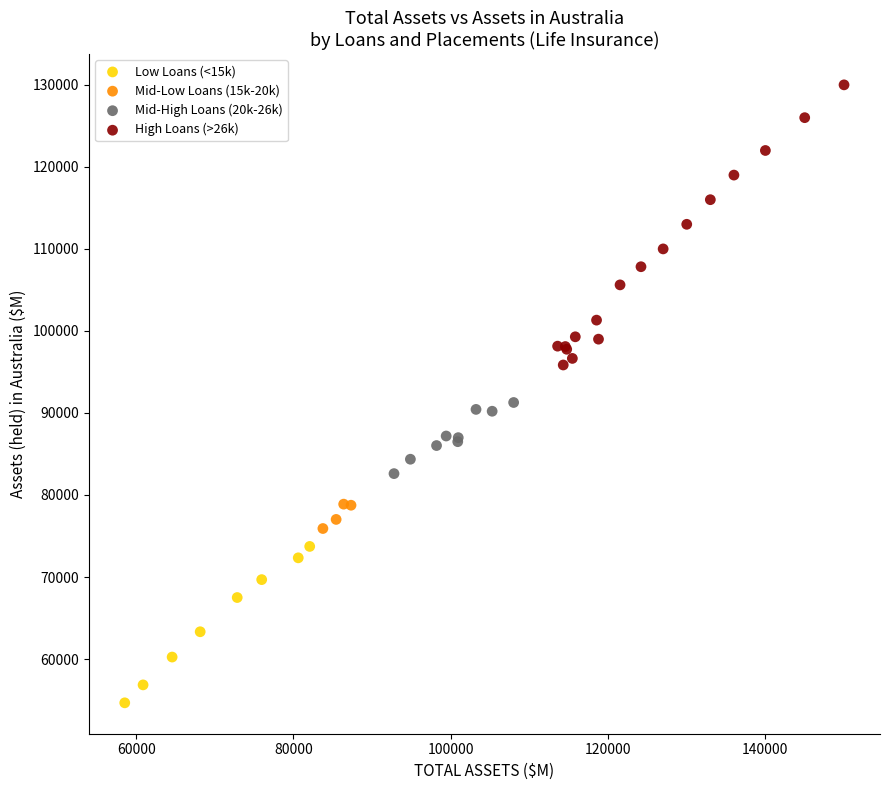

What are all the series names shown in the legend?

Low Loans (<15k), Mid-Low Loans (15k-20k), Mid-High Loans (20k-26k), High Loans (>26k)